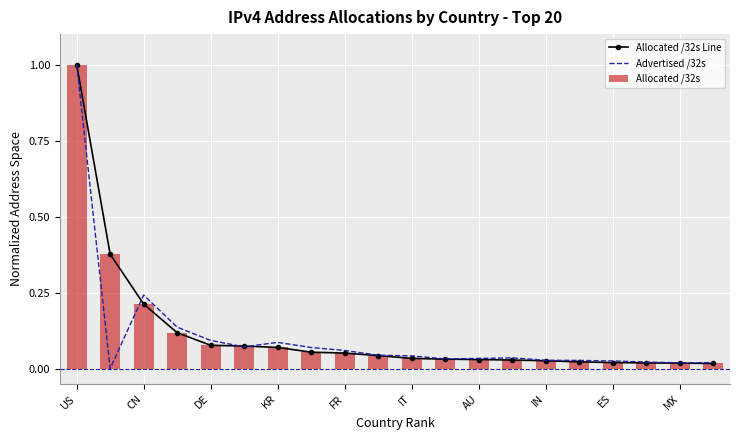

Which series has the widest spread of values?

Advertised /32s